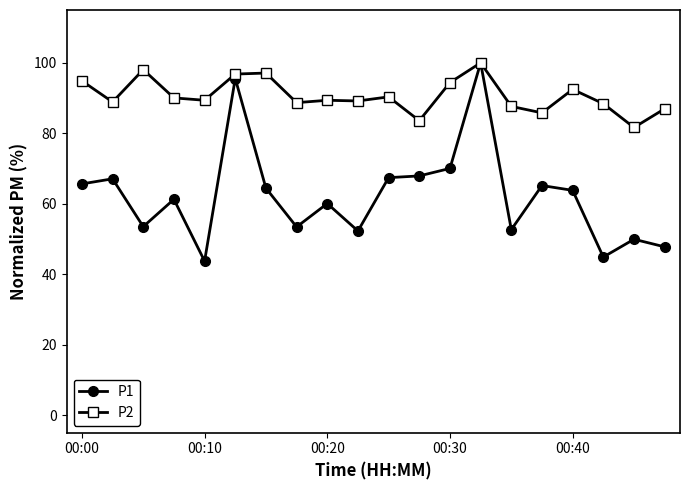

Rank the series by their average value, from lowest to highest.

P1, P2